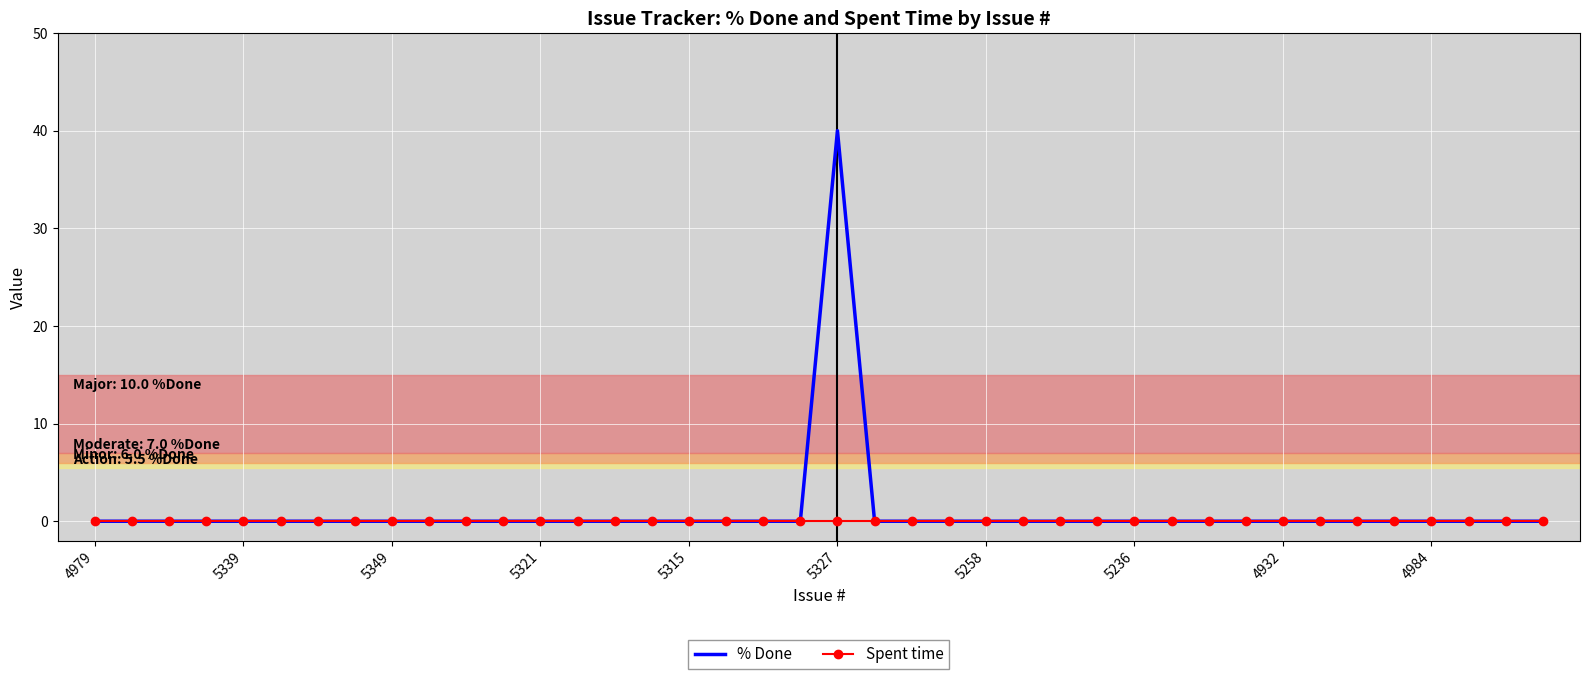

List the series in order of their peak value, highest first.

% Done, Spent time